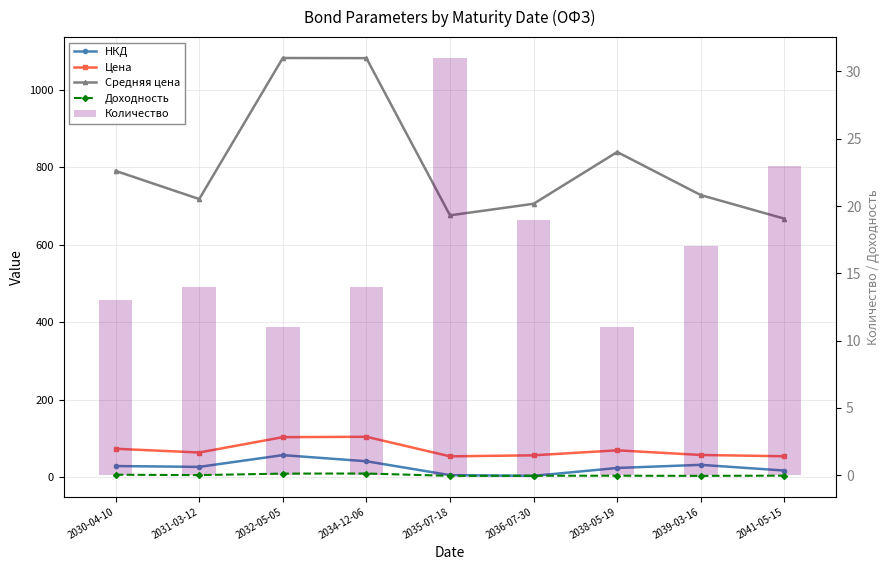

How many categories are shown in the chart?

9